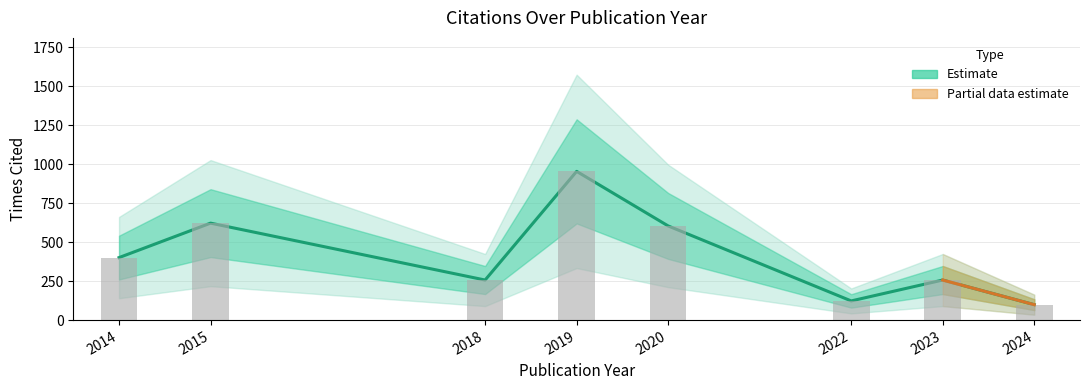

Where is the data nearest to the value 526?

2020